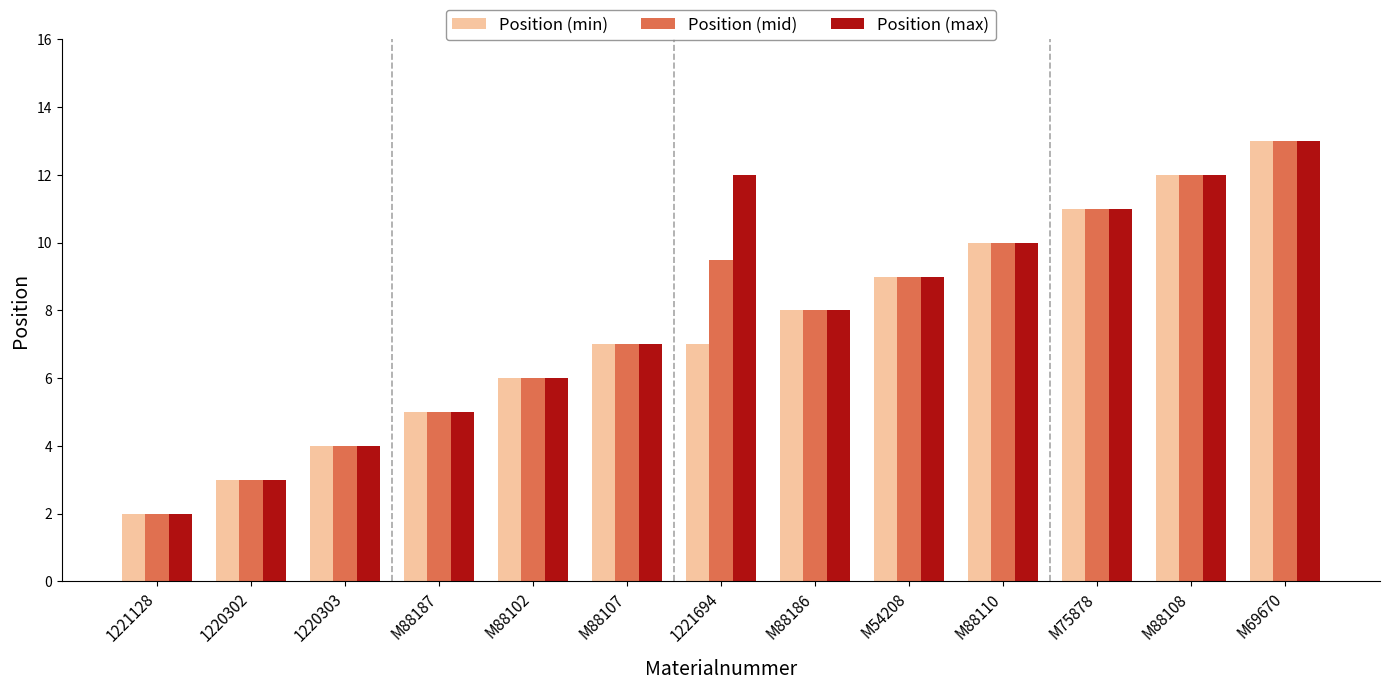

What is the average value of the Position (mid) series?

7.7